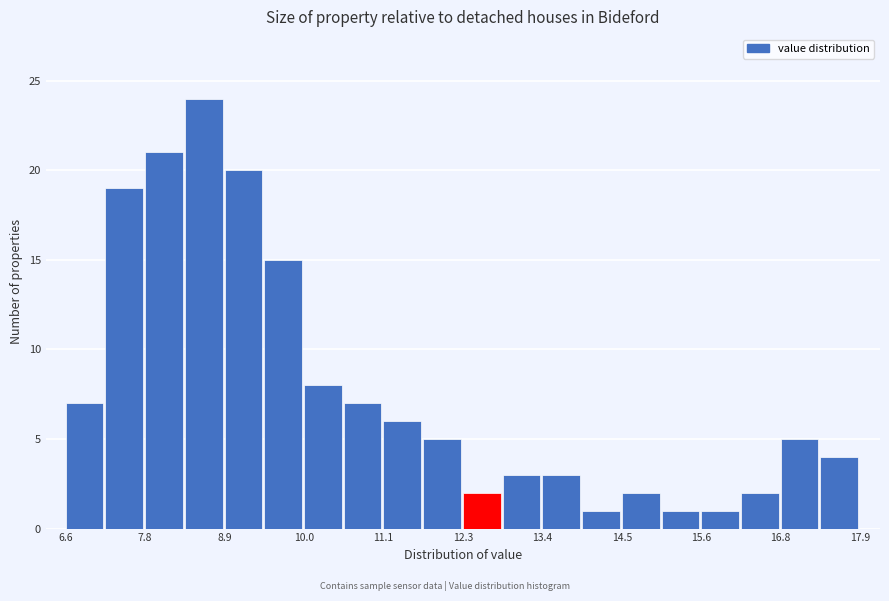

Read against the x-axis, roughly where is the centre of the tallest bar?

8.6